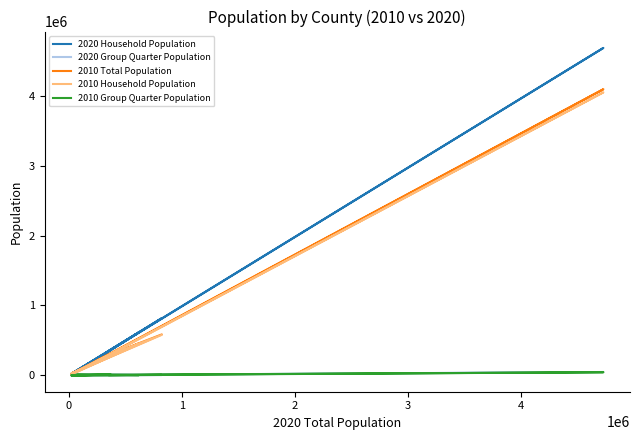

At which label does 2020 Group Quarter Population reach its minimum?

1